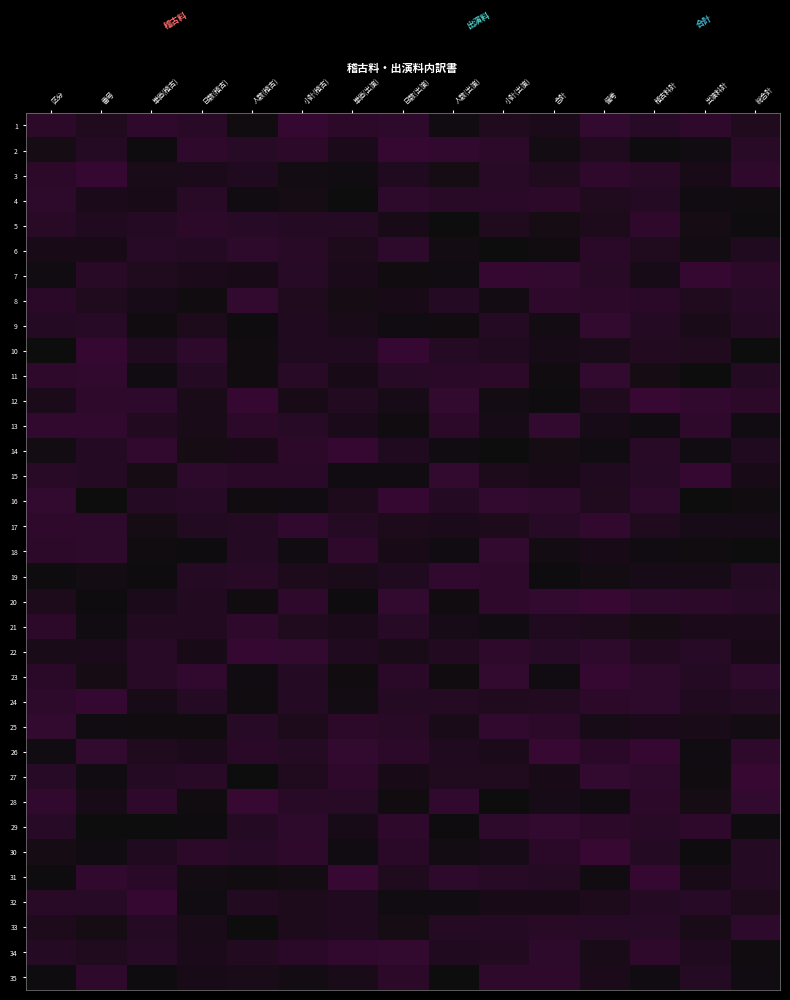

Between 単価(出演) and 出演料計, which series saw the biggest shift?

14